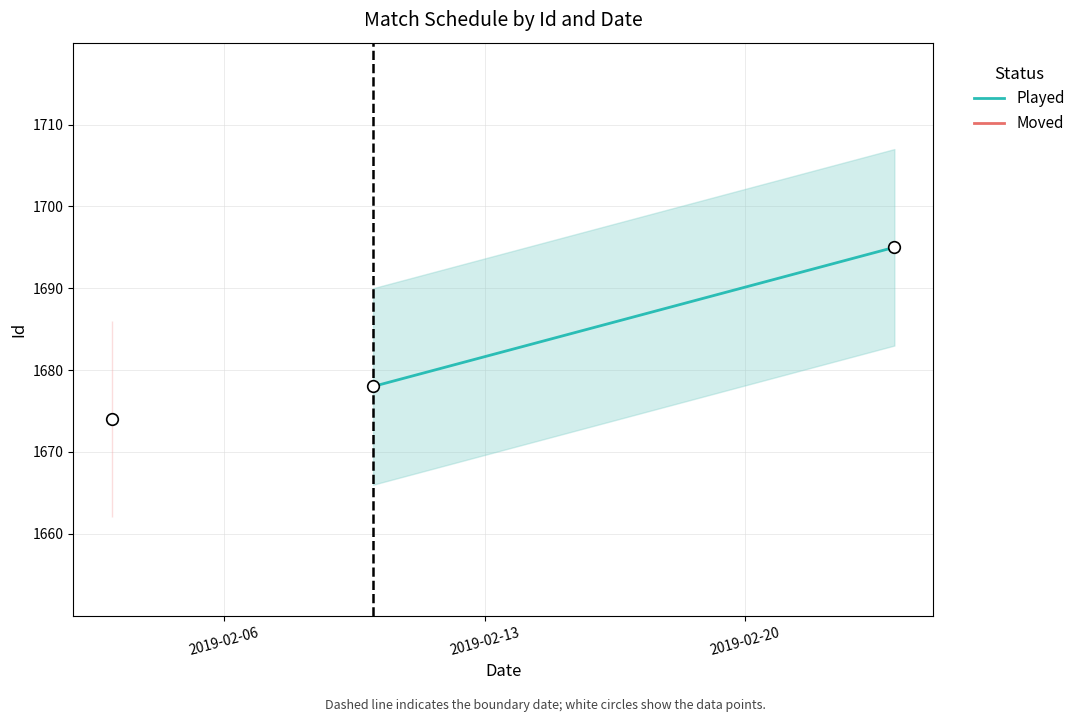

What is the average Y value?

1682